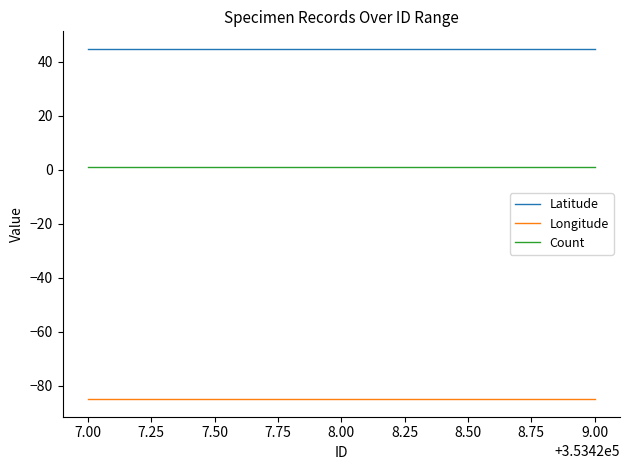

True or false: Latitude has a value of 14.8 at 7.00.

False